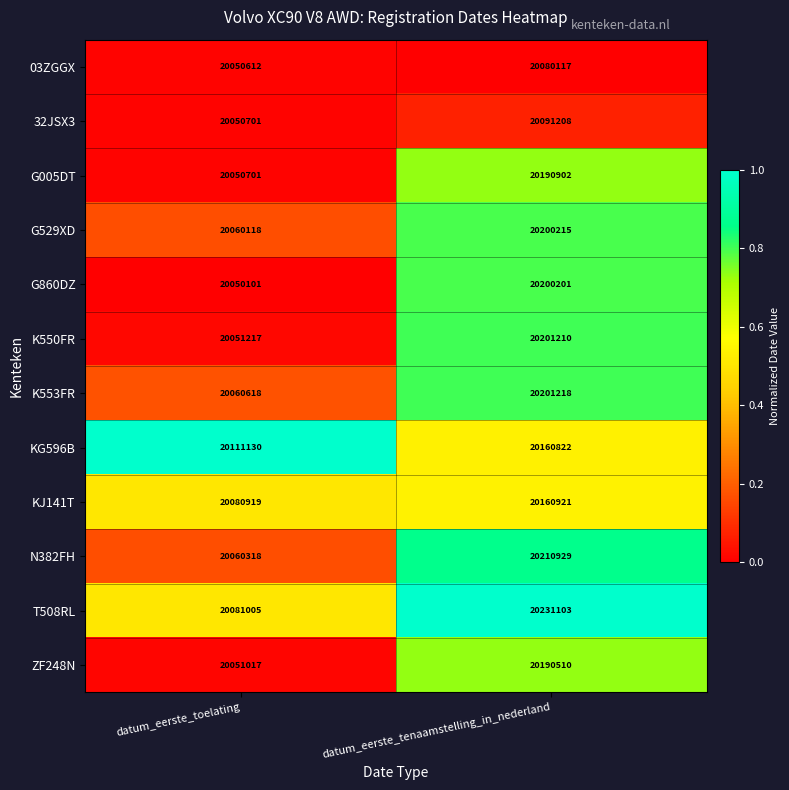

What is the difference between the maximum and minimum values in the G860DZ series?

150100